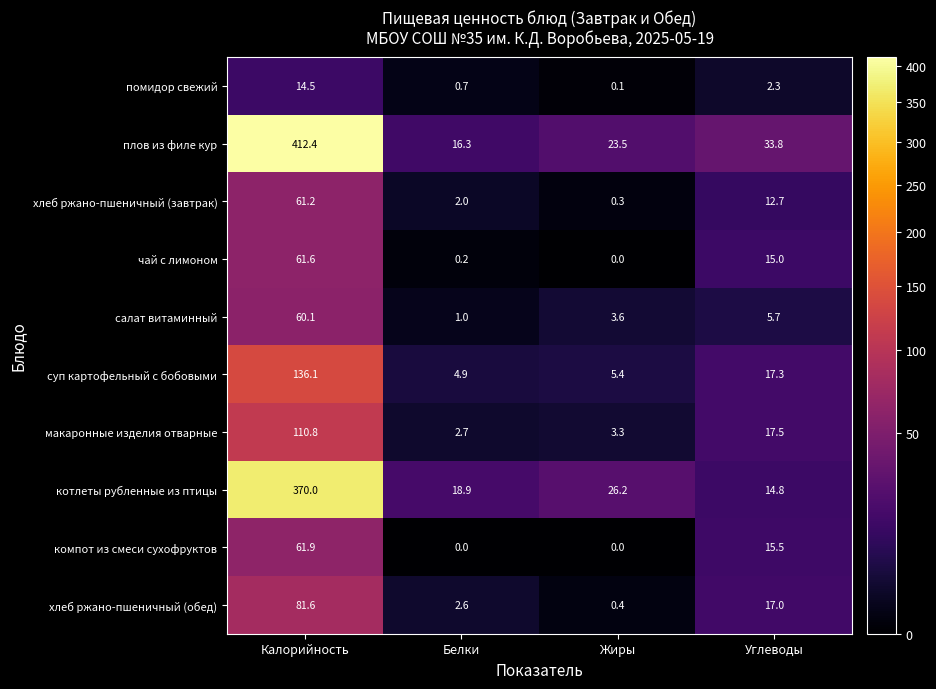

What is the average value of the компот из смеси сухофруктов series?

19.4